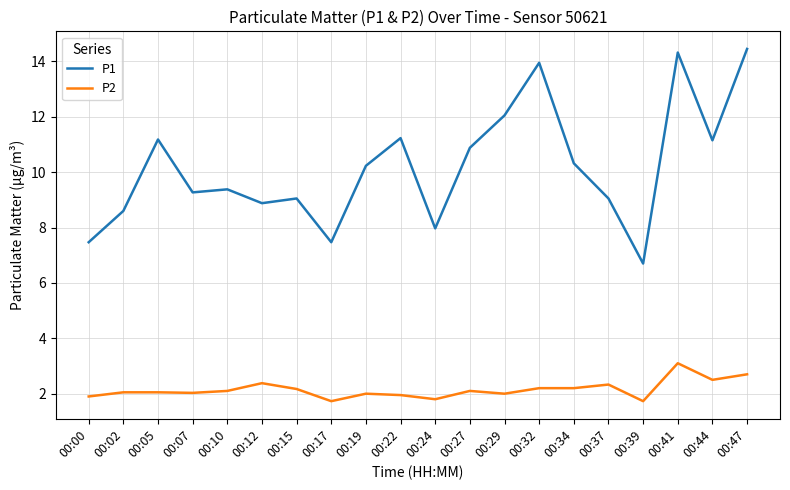

True or false: P2 and P1 intersect in this chart.

False